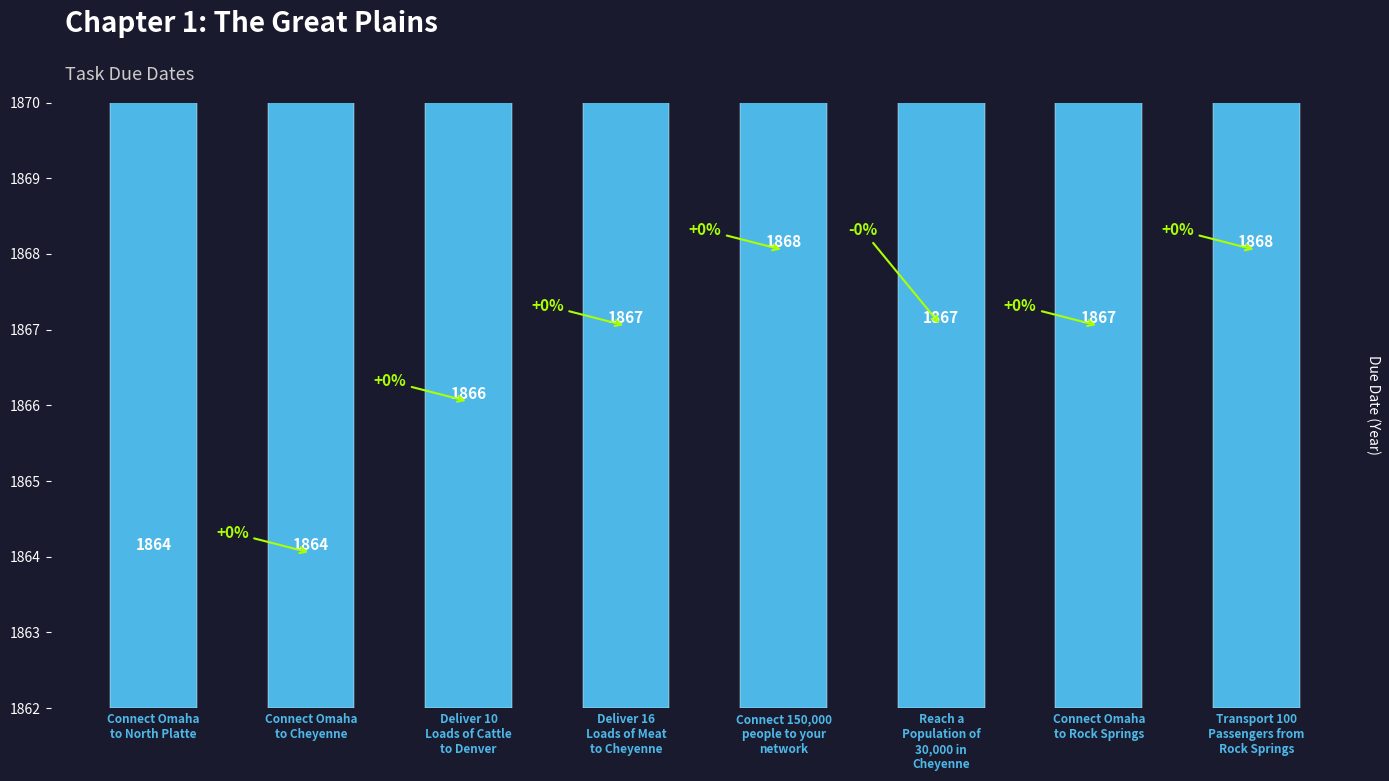

The chart shows a value of 2770 at Connect Omaha
to Rock Springs. True or false?

False